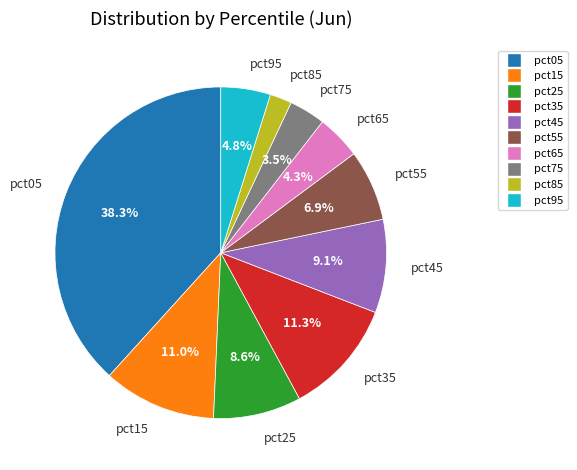

Is there a majority slice in this chart?

No